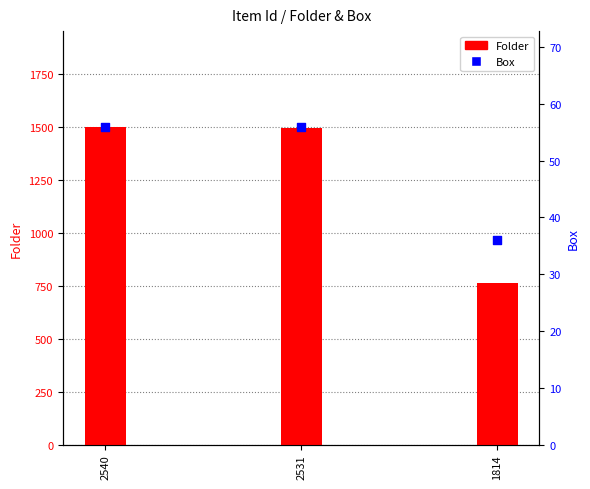

Which series reaches the minimum Y coordinate?

Box